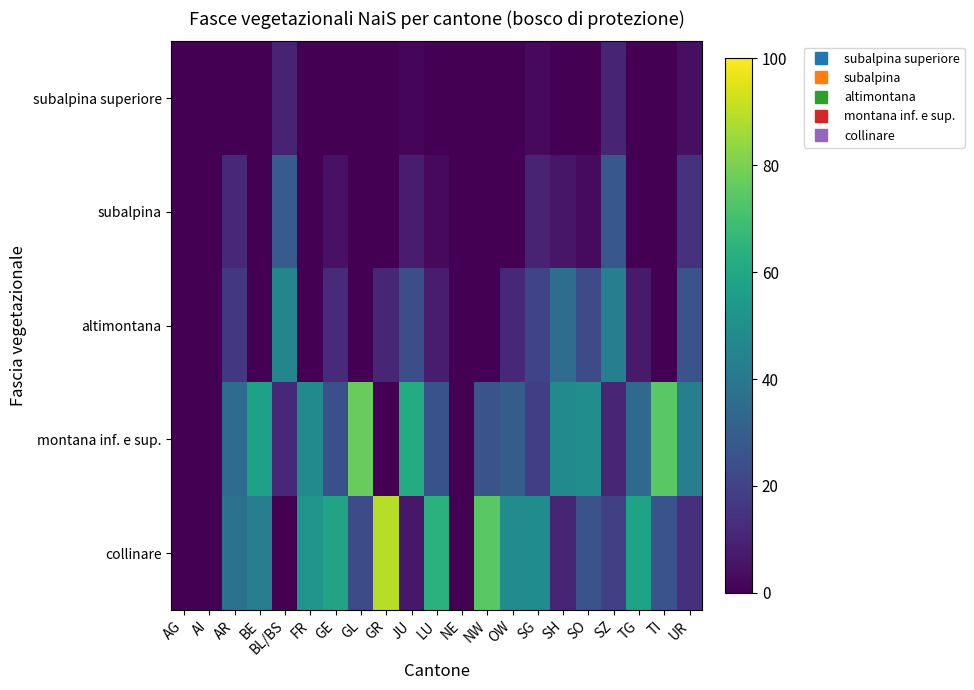

Reading left to right, extract all data points from this chart.

subalpina superiore: AG=0.0	AI=0.0	AR=0.0	BE=0.0	BL/BS=9.8	FR=0.0	GE=0.0	GL=0.0	GR=0.0	JU=1.5	LU=0.0	NE=0.0	NW=0.0	OW=0.0	SG=2.6	SH=0.0	SO=0.0	SZ=10.2	TG=0.0	TI=0.0	UR=4.0
subalpina: AG=0.0	AI=0.0	AR=11.5	BE=0.0	BL/BS=28.7	FR=0.0	GE=4.8	GL=0.0	GR=0.0	JU=8.2	LU=2.5	NE=0.0	NW=0.0	OW=0.0	SG=9.4	SH=6.0	SO=2.8	SZ=27.3	TG=0.0	TI=0.0	UR=14.1
altimontana: AG=0.0	AI=0.0	AR=16.4	BE=0.0	BL/BS=45.8	FR=0.0	GE=12.2	GL=0.0	GR=10.6	JU=24.0	LU=8.2	NE=0.0	NW=0.0	OW=11.3	SG=20.1	SH=35.9	SO=22.7	SZ=43.2	TG=7.3	TI=0.0	UR=25.7
montana inf. e sup.: AG=0.0	AI=0.0	AR=34.8	BE=57.4	BL/BS=11.3	FR=47.8	GE=24.5	GL=76.9	GR=0.0	JU=61.4	LU=25.3	NE=0.0	NW=25.6	OW=29.3	SG=18.4	SH=47.9	SO=48.9	SZ=10.7	TG=34.6	TI=74.5	UR=42.6
collinare: AG=0.0	AI=0.0	AR=37.3	BE=42.6	BL/BS=0.0	FR=52.2	GE=58.5	GL=23.1	GR=89.4	JU=6.4	LU=64.0	NE=0.0	NW=74.4	OW=48.1	SG=48.5	SH=10.2	SO=25.6	SZ=18.8	TG=58.1	TI=25.5	UR=13.6